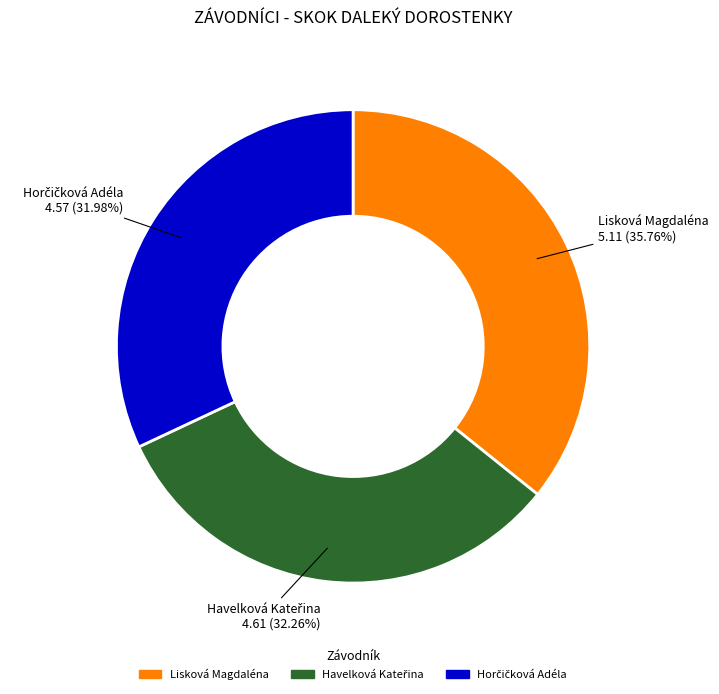

To the nearest percent, what is the difference between the largest and smallest slice percentages?

4%